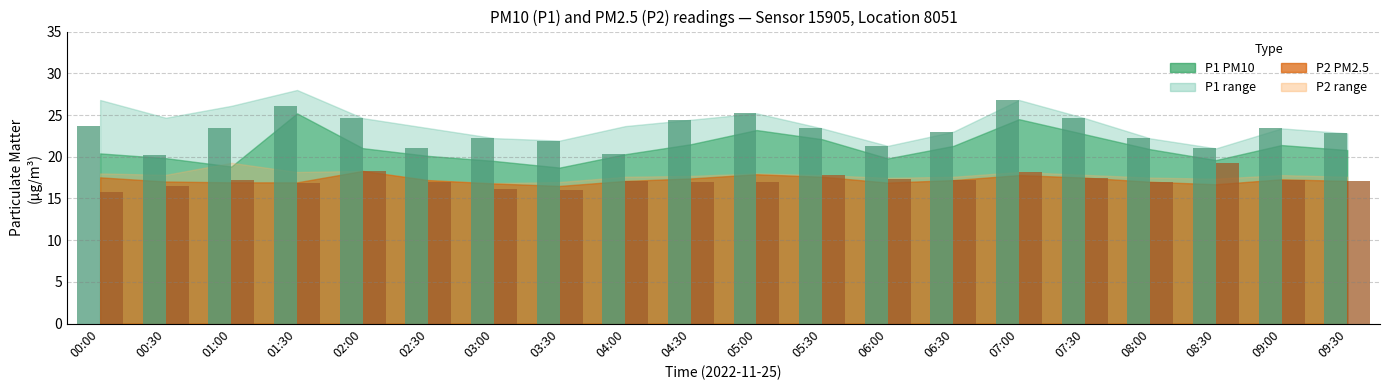

At which category is the sum across all series the highest?

07:00